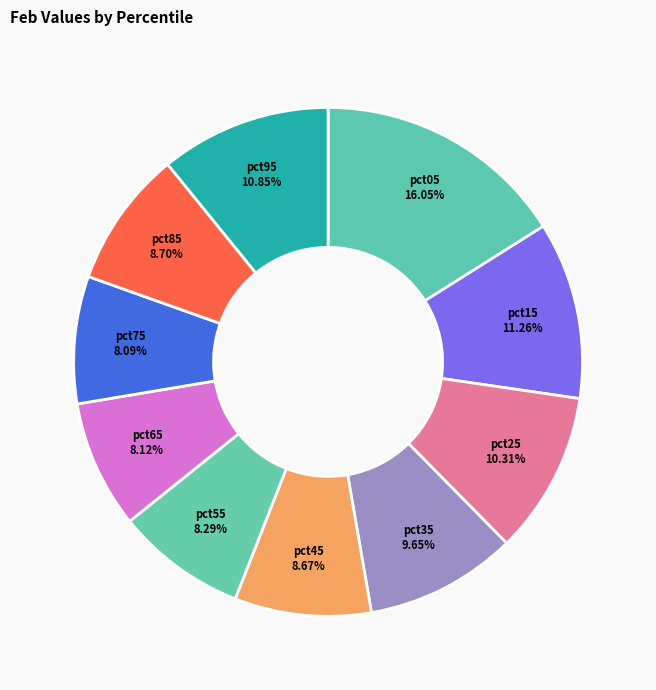

What percentage is NOT represented by pct85?

91.3%